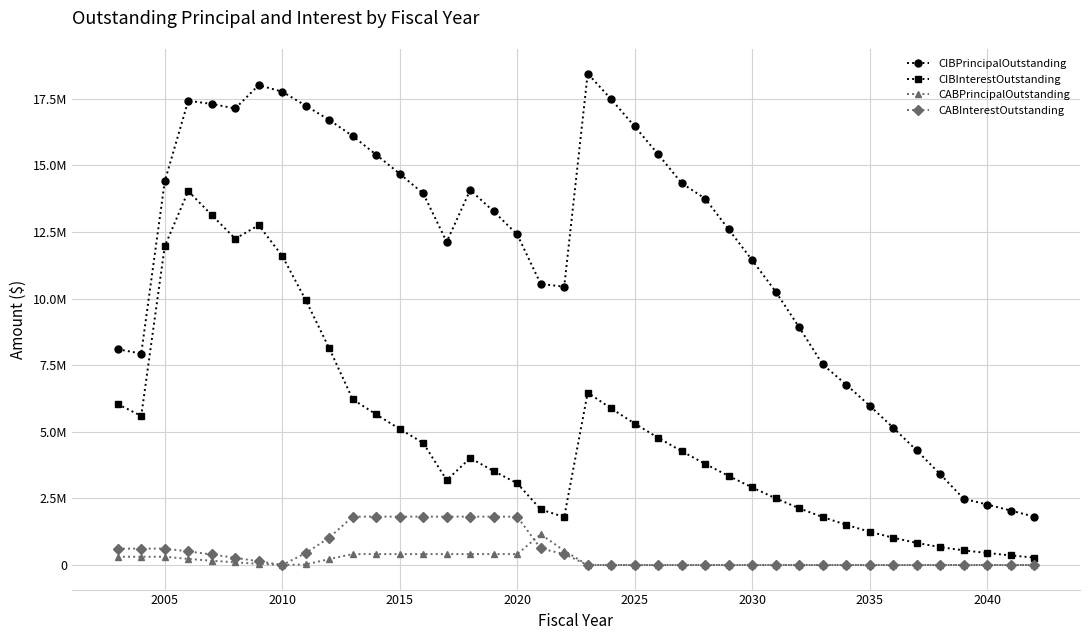

What are all the series names shown in the legend?

CIBPrincipalOutstanding, CIBInterestOutstanding, CABPrincipalOutstanding, CABInterestOutstanding